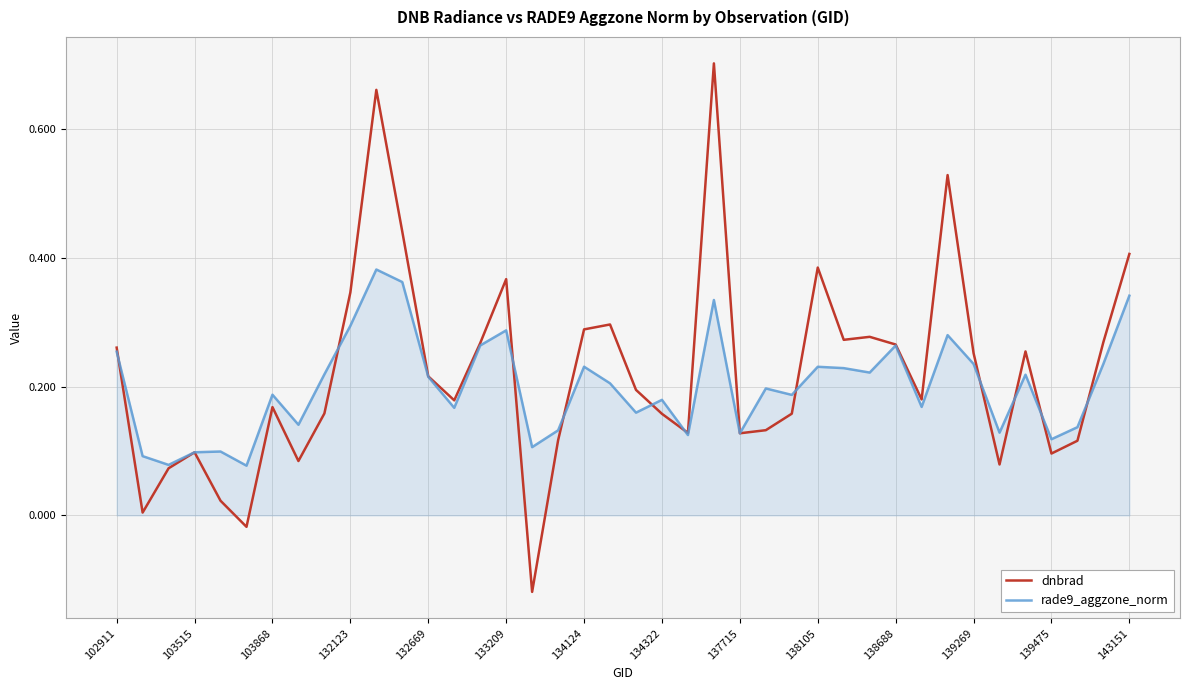

Which series has the largest range (max minus min)?

dnbrad